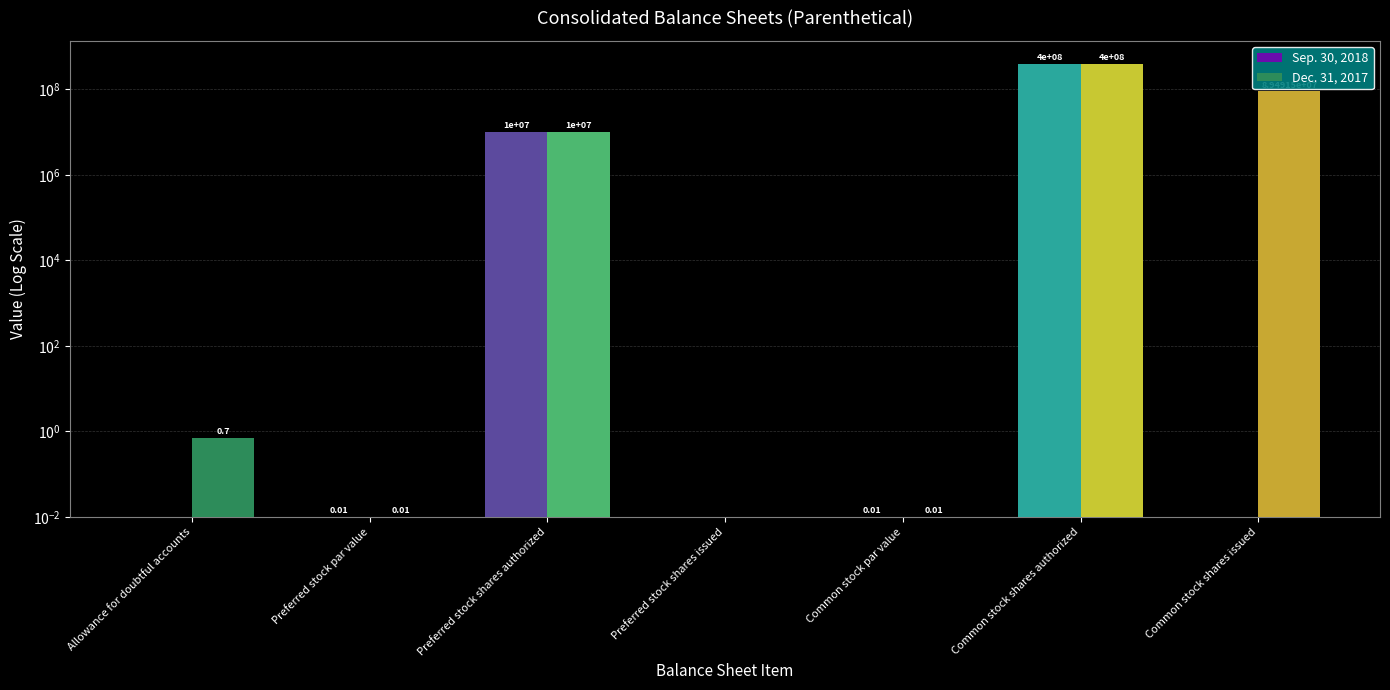

Is it true that Sep. 30, 2018 equals 0.0 at Common stock par value?

False